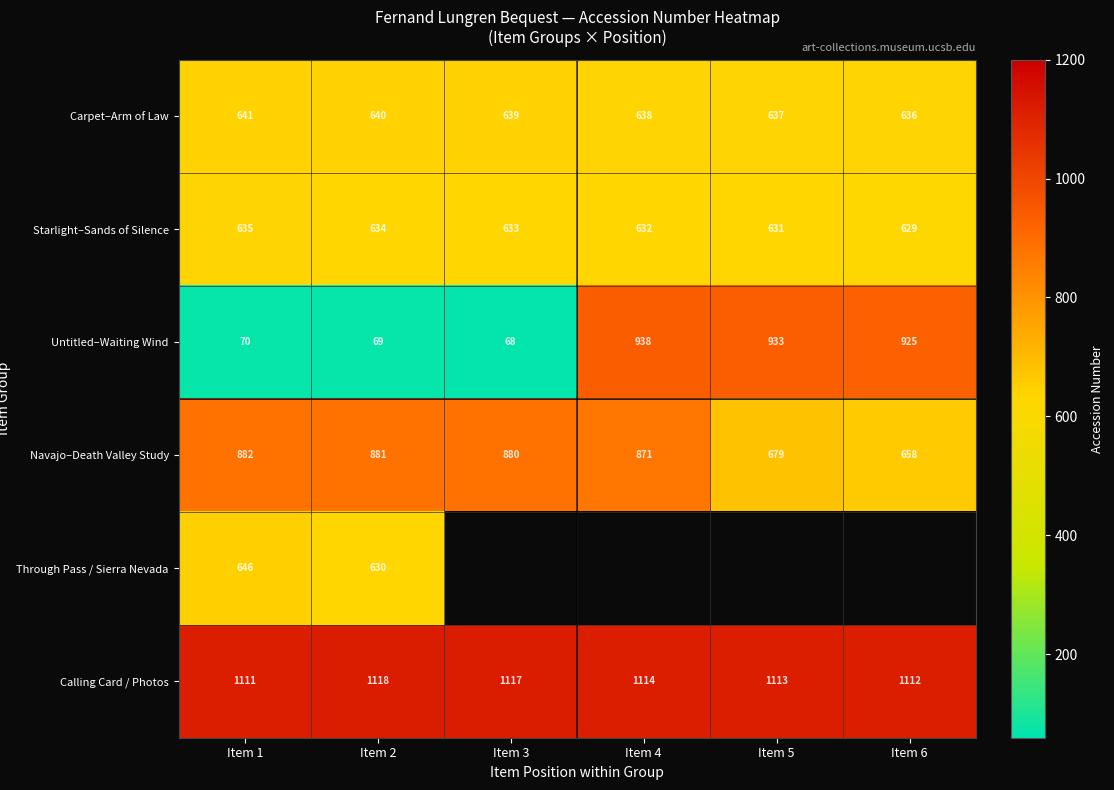

Rank the categories by Calling Card / Photos value from lowest to highest.

Item 1, Item 6, Item 5, Item 4, Item 3, Item 2